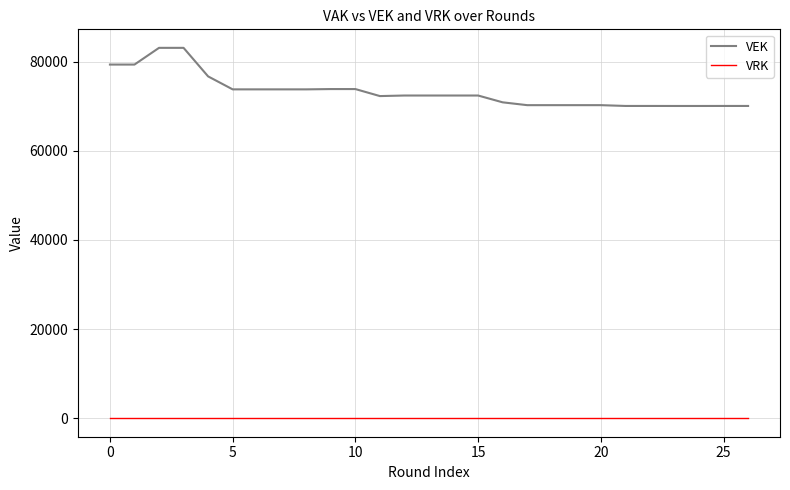

What is the difference between the maximum and minimum values in the VEK series?

13043